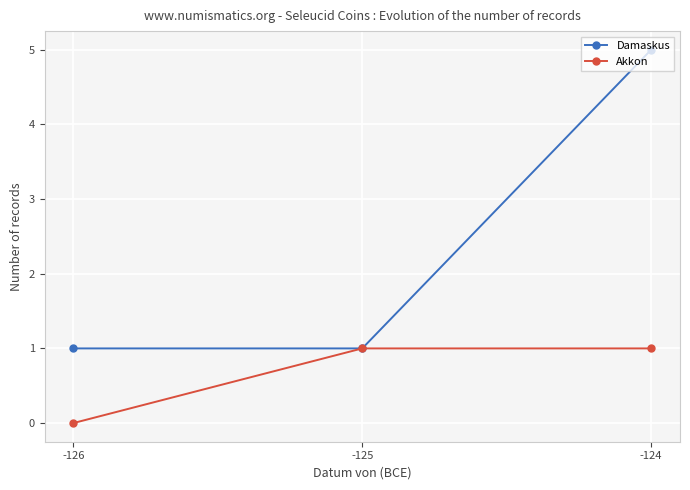

Reading left to right, what are all the values shown in this chart?

Damaskus: 1	1	5
Akkon: 0	1	1